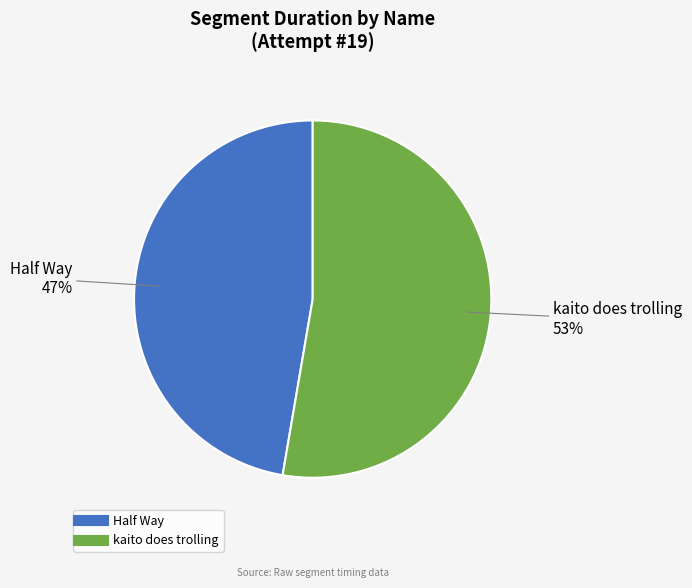

Is the sum of Half Way and kaito does trolling greater than half?

Yes